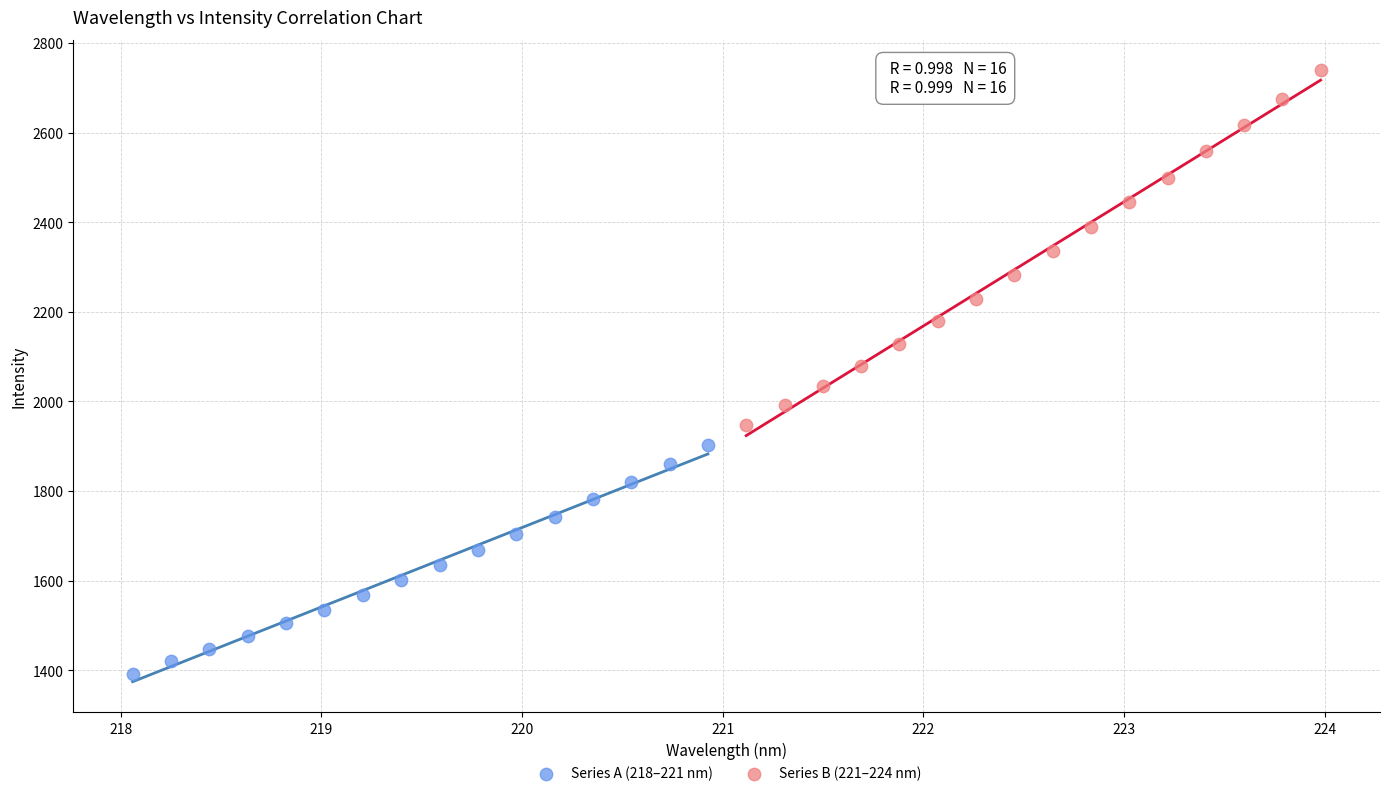

Which series contains the lowest Y value?

Series A (218–221 nm)